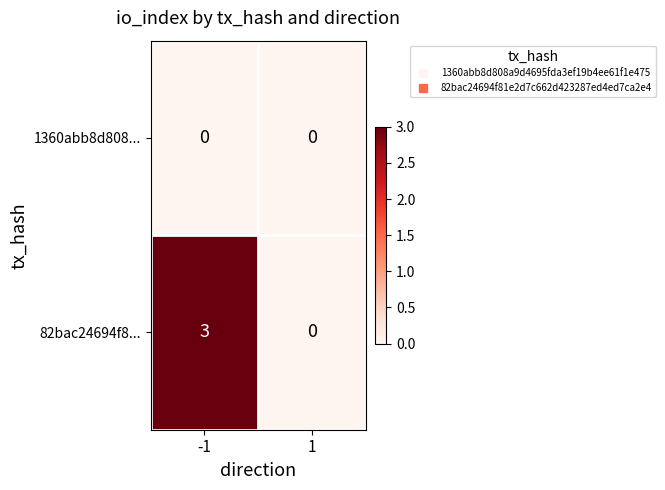

The value of 1360abb8d808... at -1 is 0. True or false?

True